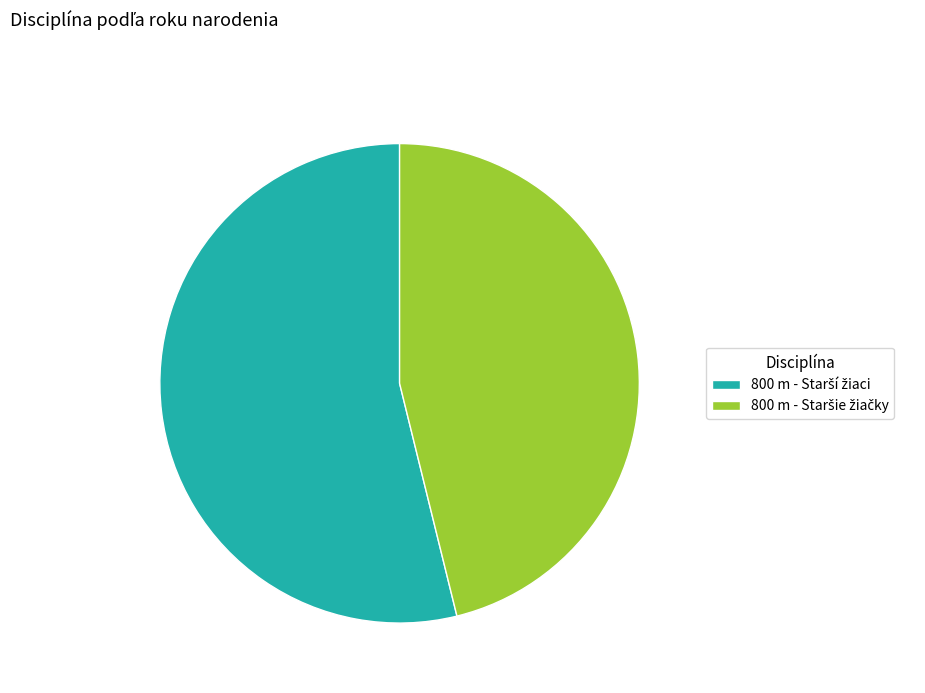

Is there any slice that represents more than half of the pie?

Yes